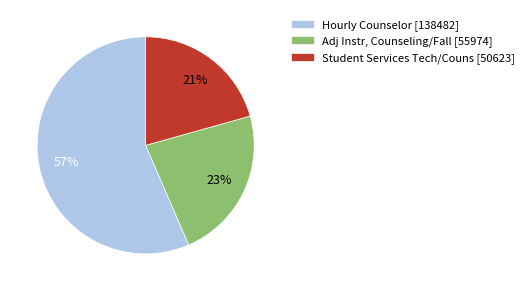

To the nearest percent, what portion does Student Services Tech/Couns [50623] represent?

21%